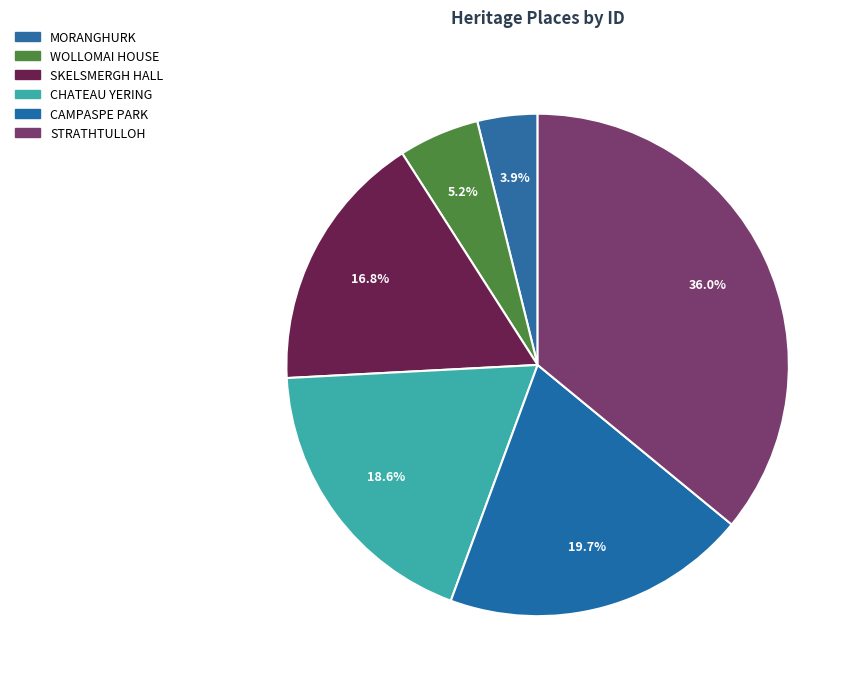

To the nearest percent, what is the combined percentage of MORANGHURK and CHATEAU YERING?

22%